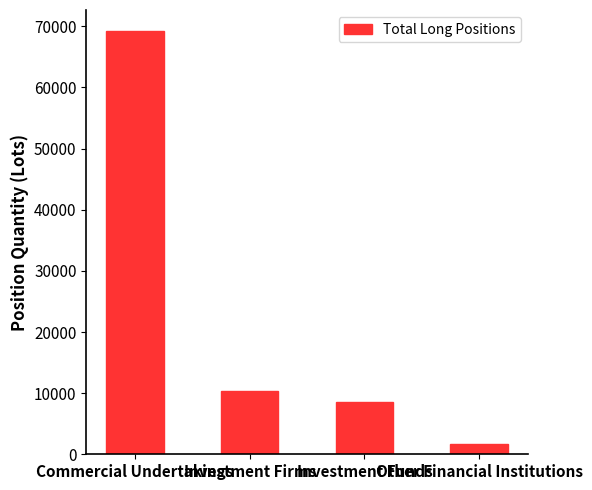

Rank the categories by value from lowest to highest.

Other Financial Institutions, Investment Funds, Investment Firms, Commercial Undertakings